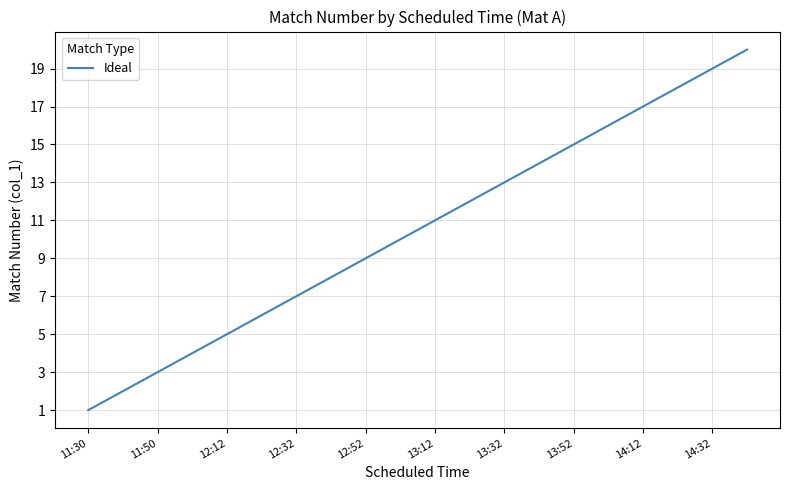

What is the maximum value shown in the chart?

20